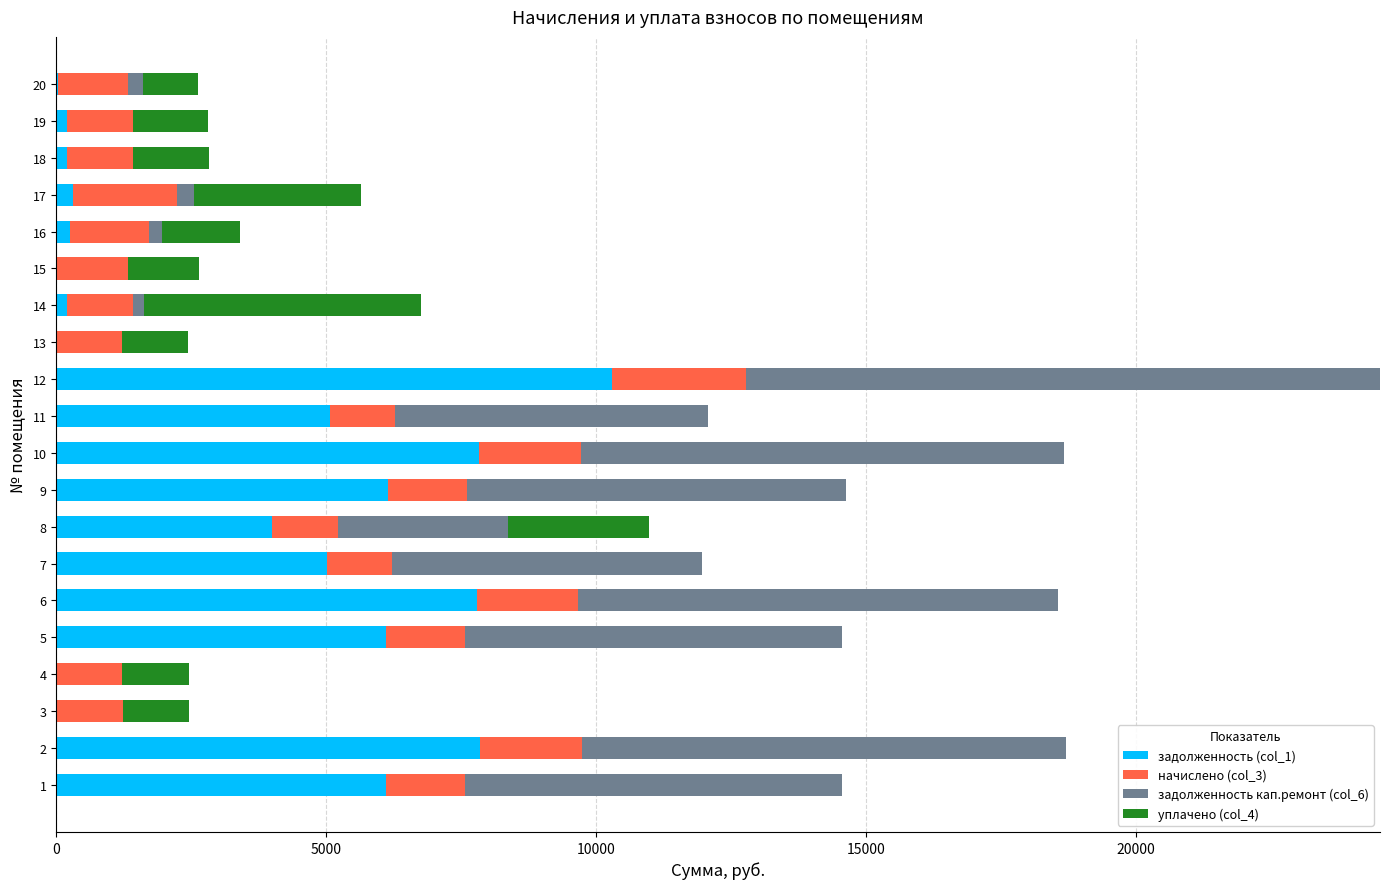

What is the total value across all series at 11?

12070.2